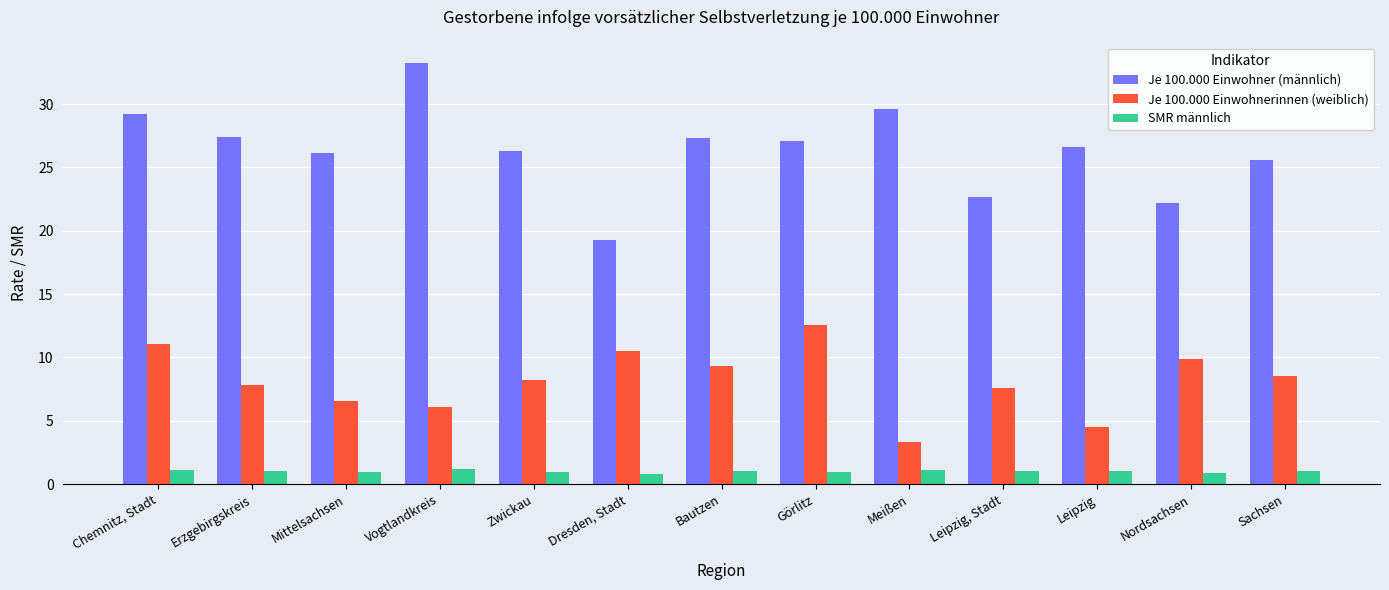

What is the label of the 11th bar from the right?

Mittelsachsen